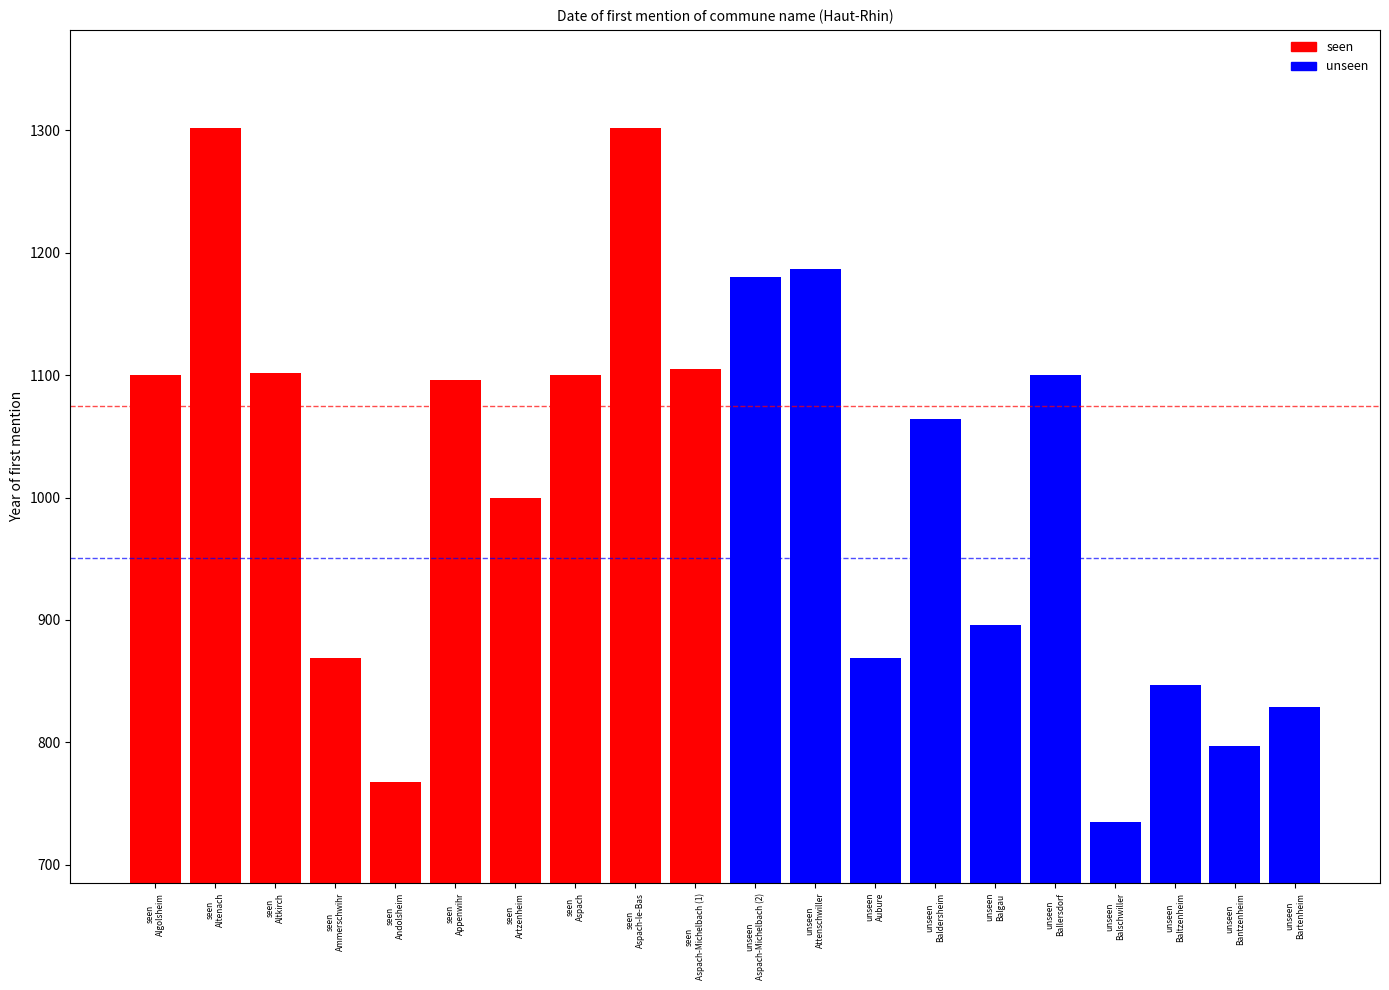

What is the minimum value shown in the chart?

735